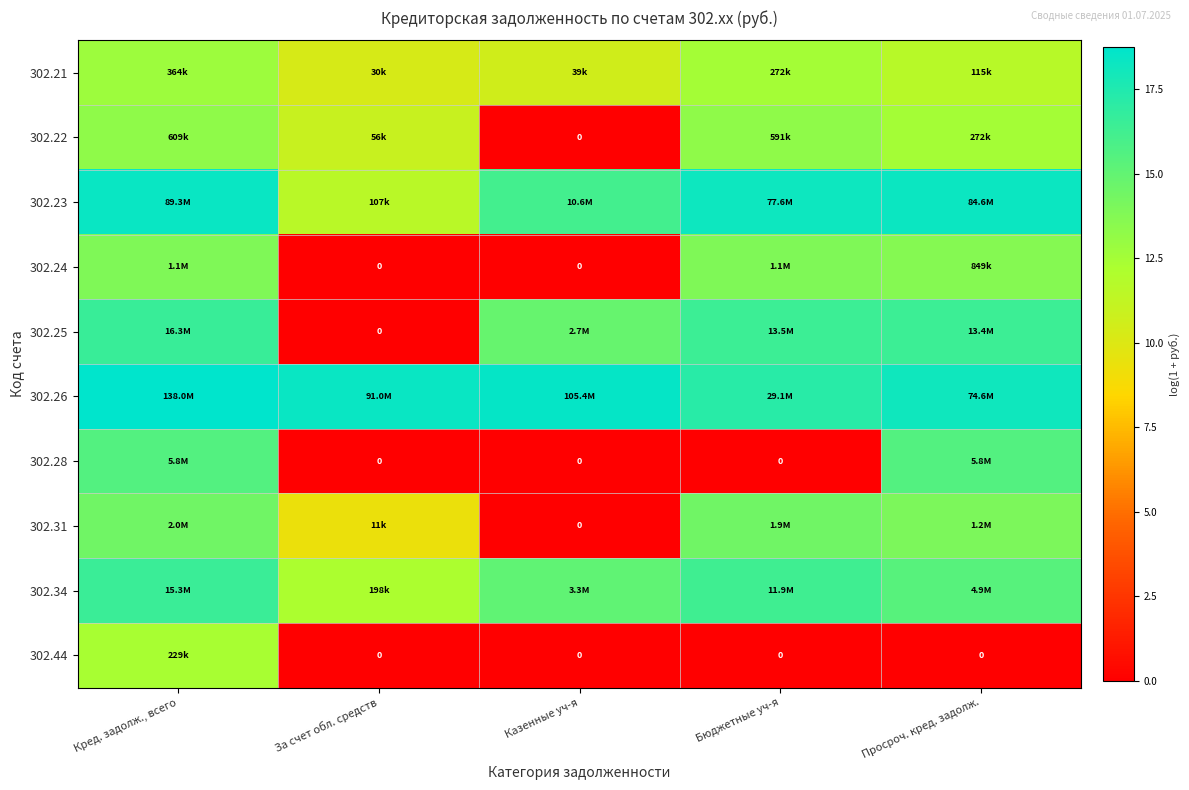

What is the average value of the 302.26 series?

18.2